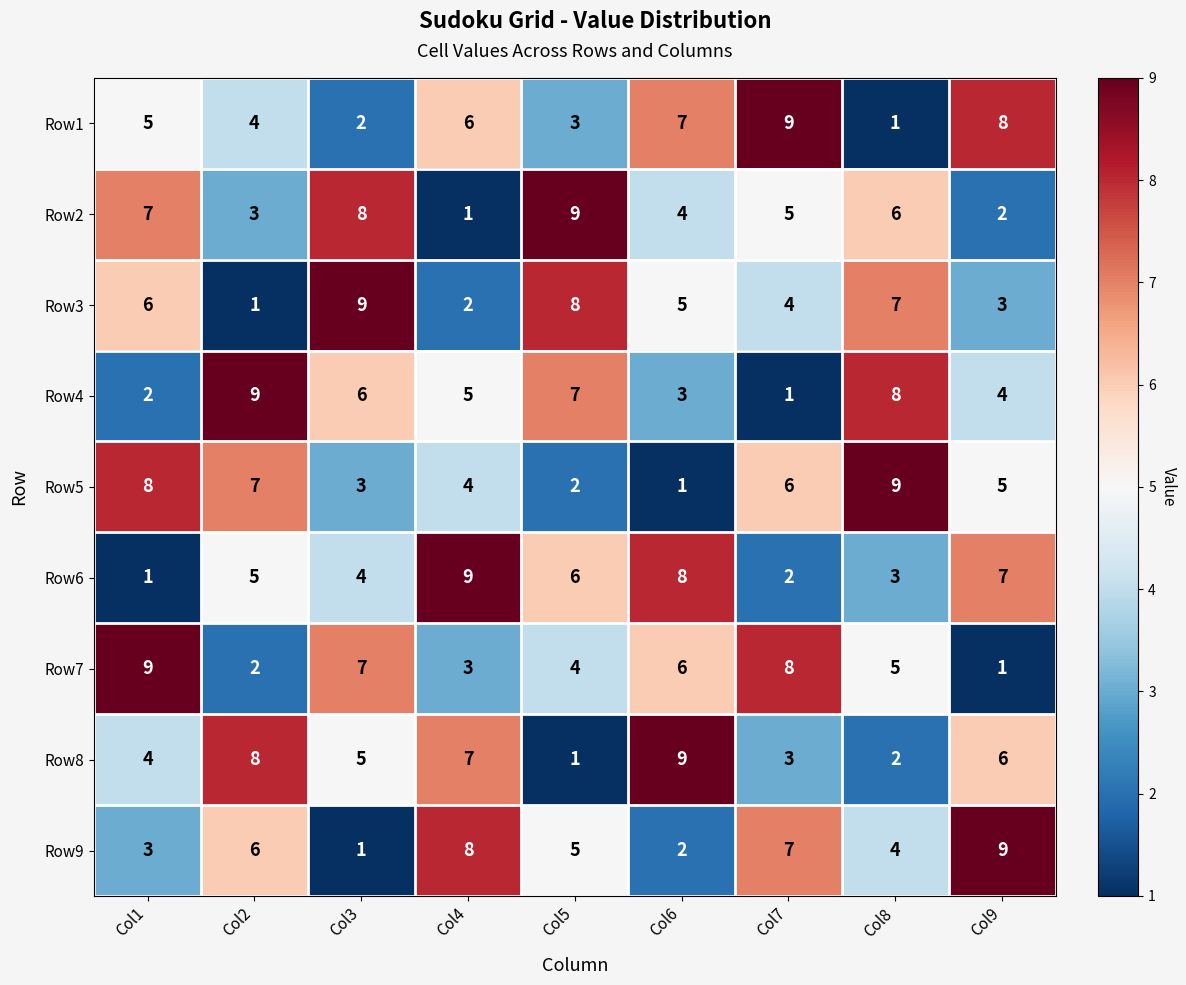

List the labels in order of Row1 value, largest first.

Col7, Col9, Col6, Col4, Col1, Col2, Col5, Col3, Col8